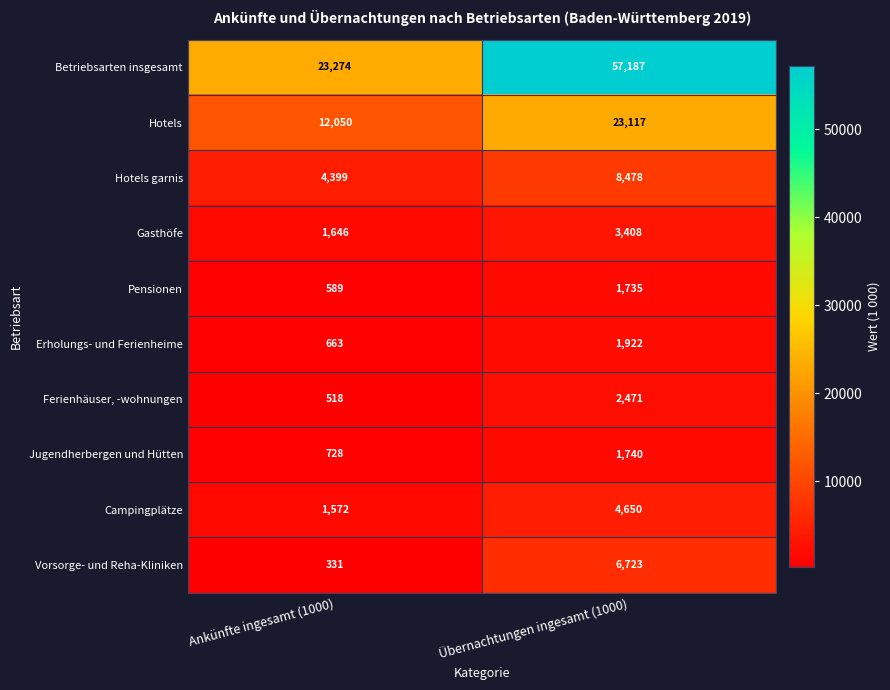

Which series has the widest spread of values?

Betriebsarten insgesamt